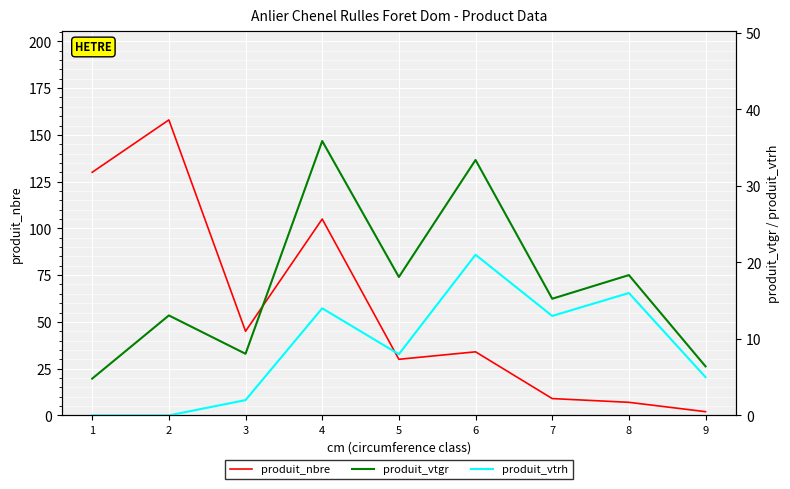

List the series in order of their peak value, lowest first.

produit_vtrh, produit_vtgr, produit_nbre